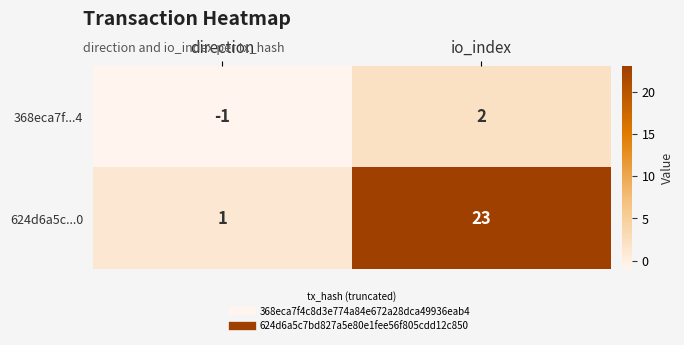

What is the difference between the maximum and minimum values in the 368eca7f...4 series?

3